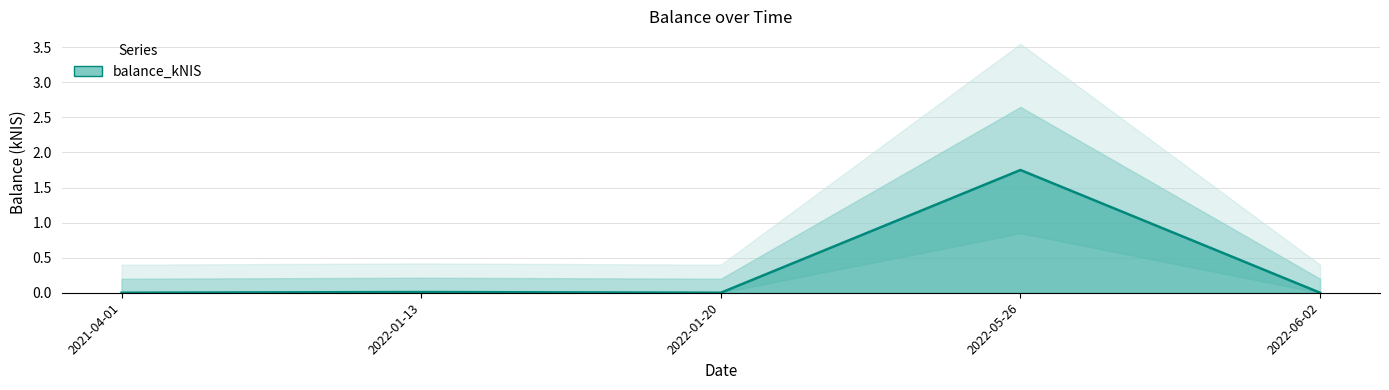

Reading left to right, what are all the values shown in this chart?

0.0	0.0	0.0	1.8	0.0